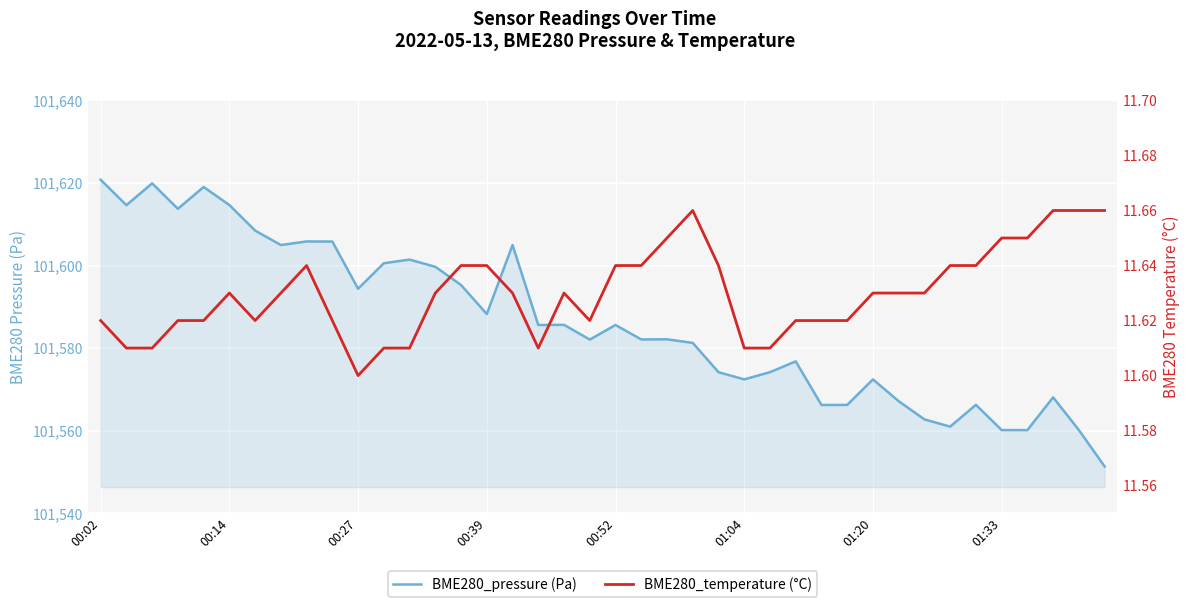

What is the difference between the maximum and minimum values in the BME280_pressure (Pa) series?

69.5